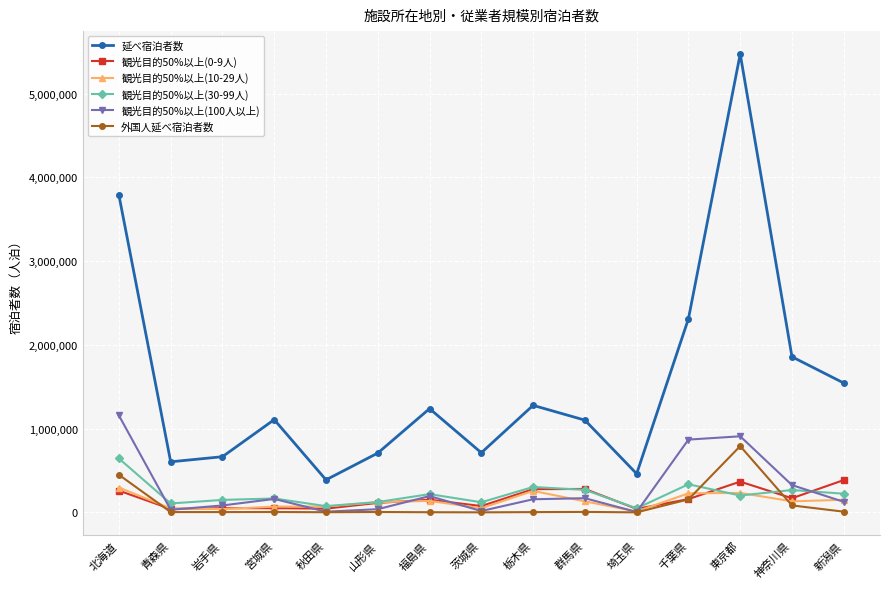

The value of 観光目的50%以上(100人以上) at 東京都 is 1270869. True or false?

False